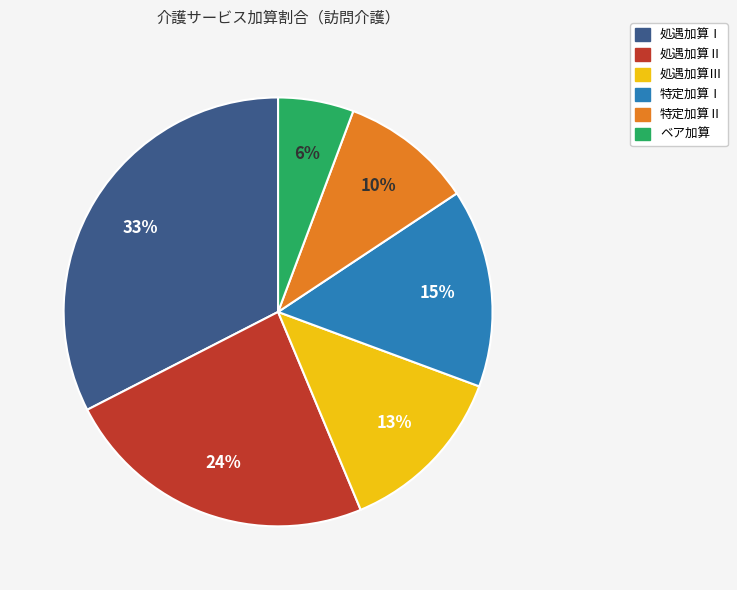

Count the number of slices in the pie.

6